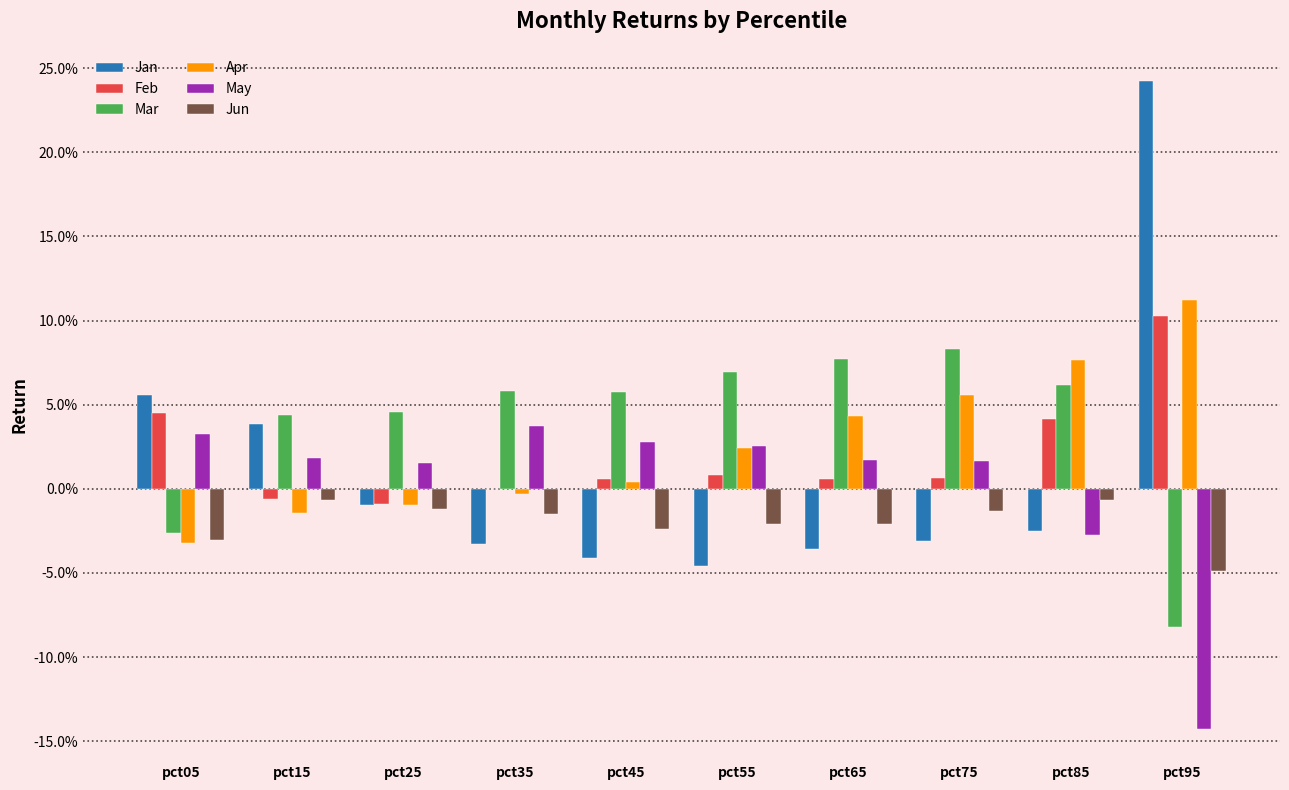

Between pct25 and pct45, which series saw the biggest shift?

Jan